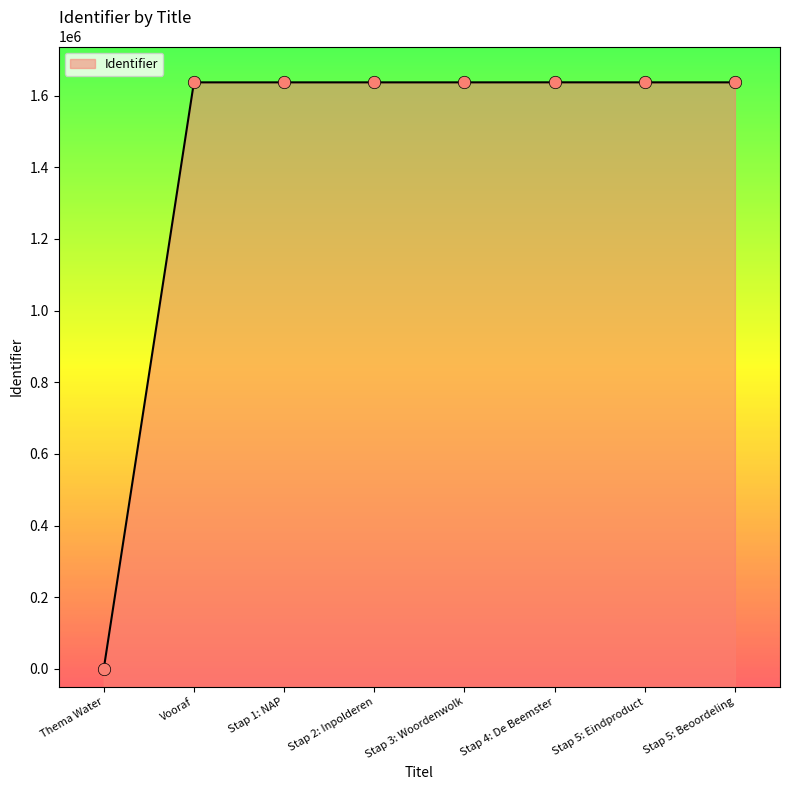

Between Stap 1: NAP and Stap 3: Woordenwolk, which is larger?

Stap 3: Woordenwolk